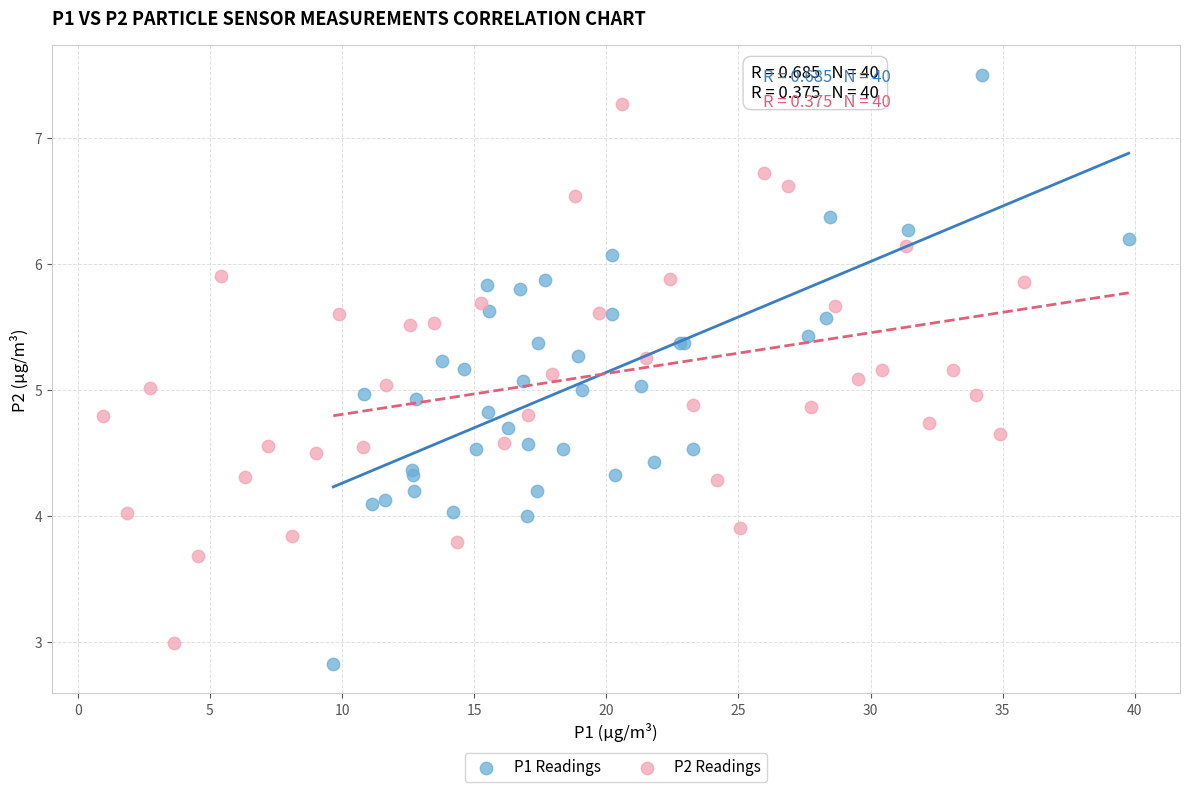

Which series contains the highest Y value?

P1 Readings